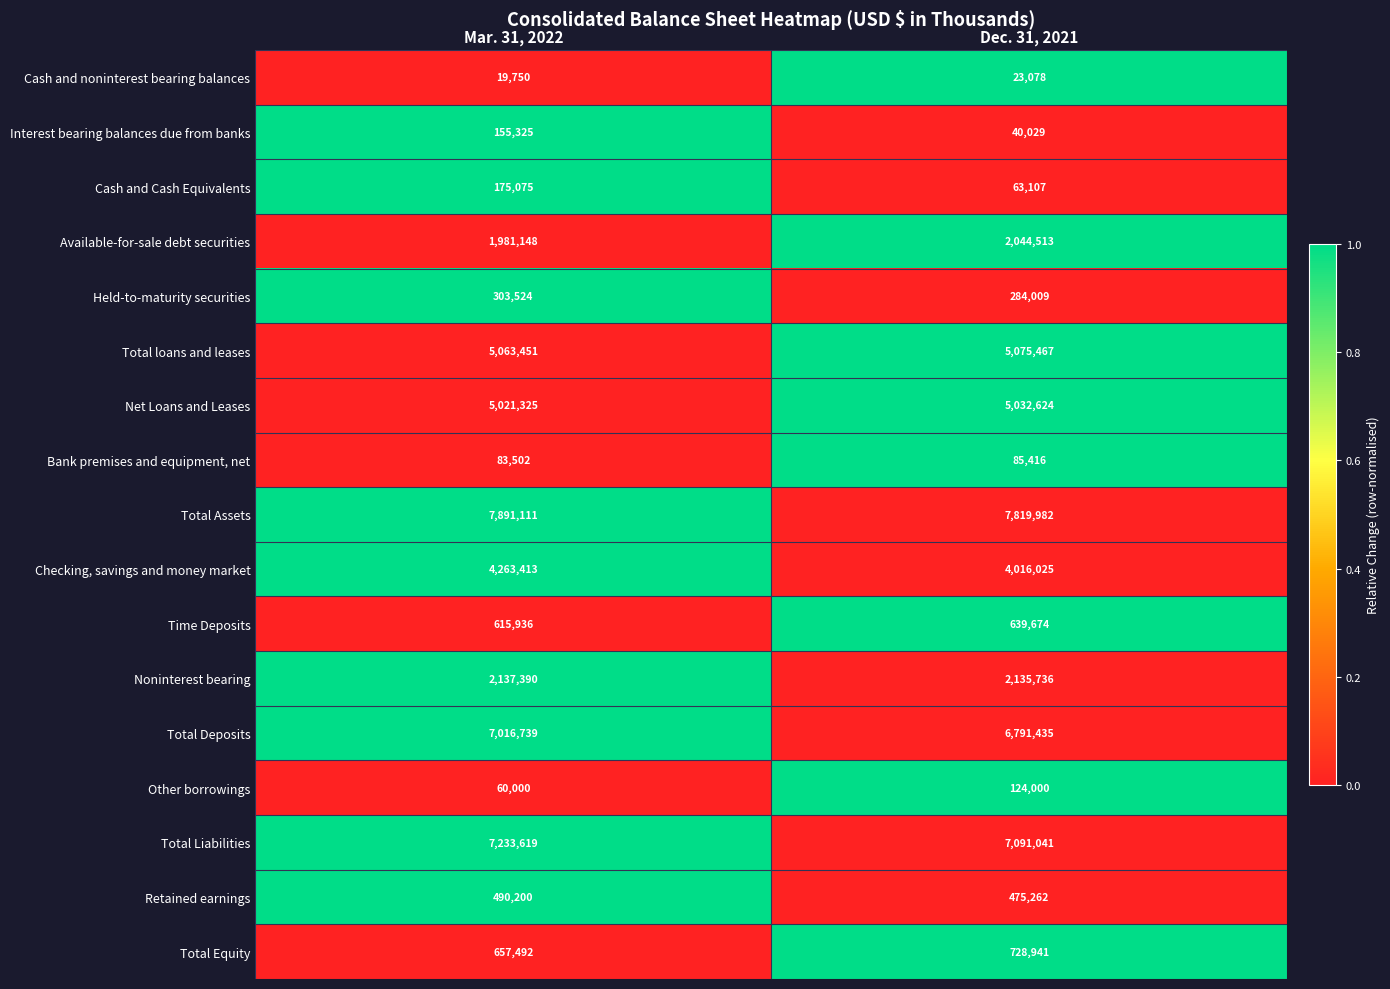

Is it true that Total Equity equals 728941 at Dec. 31, 2021?

True